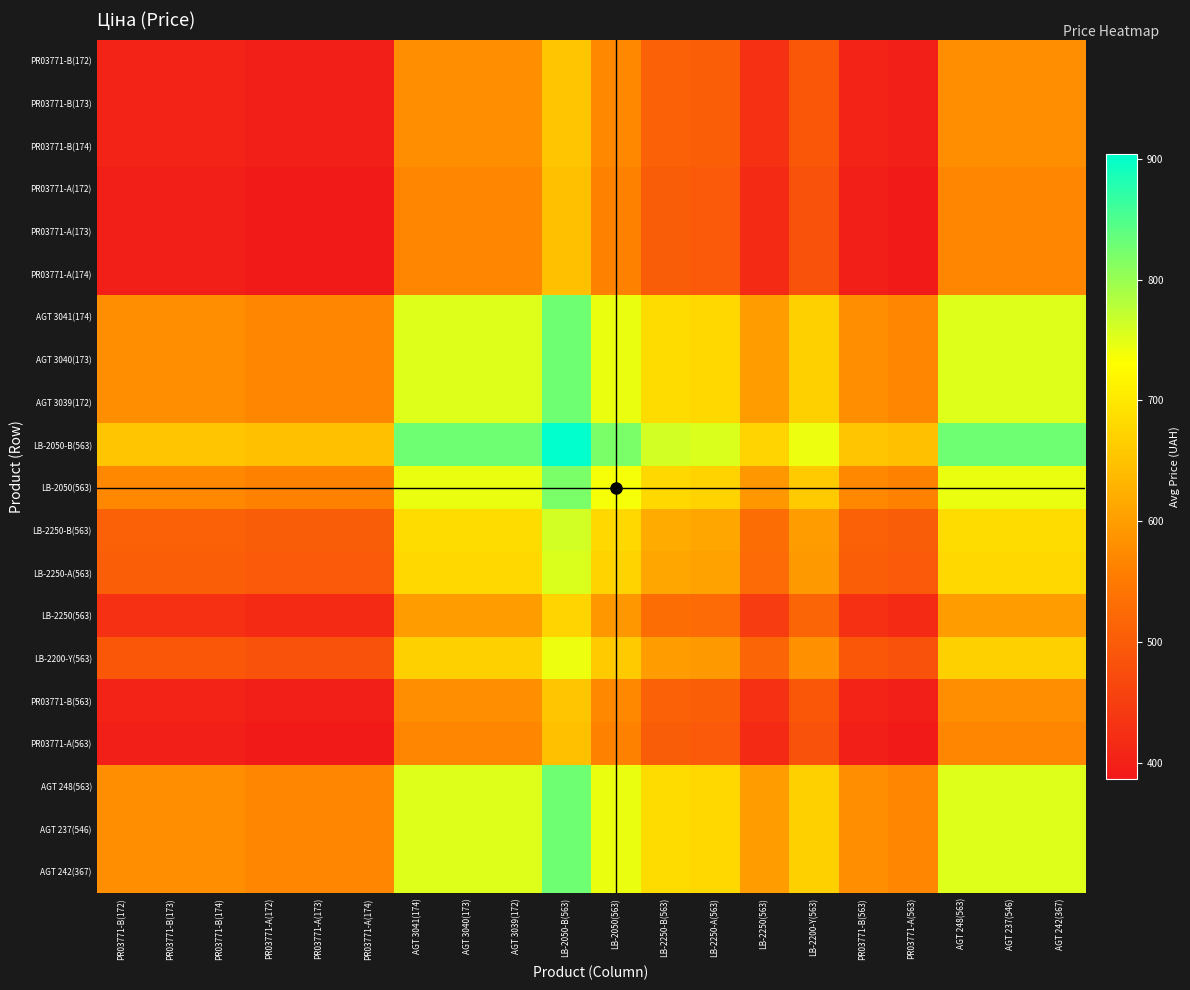

Which series changed the most between PR03771-А(174) and AGT 3040(173)?

LB-2050(563)